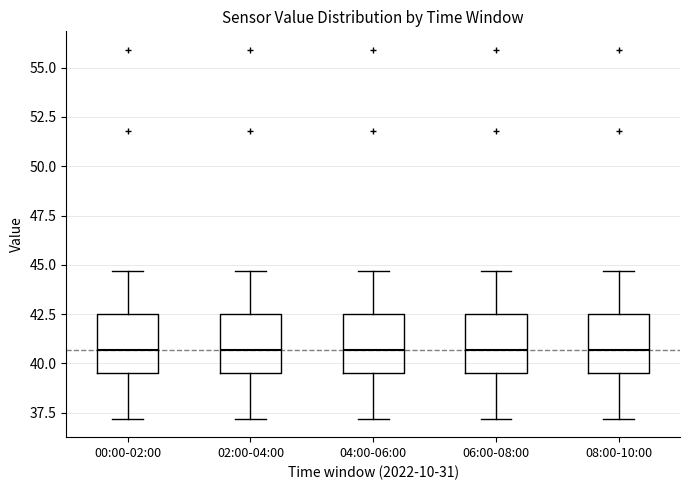

Reading left to right, read every box against the y-axis: the position of its median line, the range the box covers, and the ends of its whiskers. The values are not printed on the chart, so give them approximately, as read against the axis.

00:00-02:00: median 40.5, box 39.5 to 42.5, whiskers 37.0 to 44.5
02:00-04:00: median 40.5, box 39.5 to 42.5, whiskers 37.0 to 44.5
04:00-06:00: median 40.5, box 39.5 to 42.5, whiskers 37.0 to 44.5
06:00-08:00: median 40.5, box 39.5 to 42.5, whiskers 37.0 to 44.5
08:00-10:00: median 40.5, box 39.5 to 42.5, whiskers 37.0 to 44.5